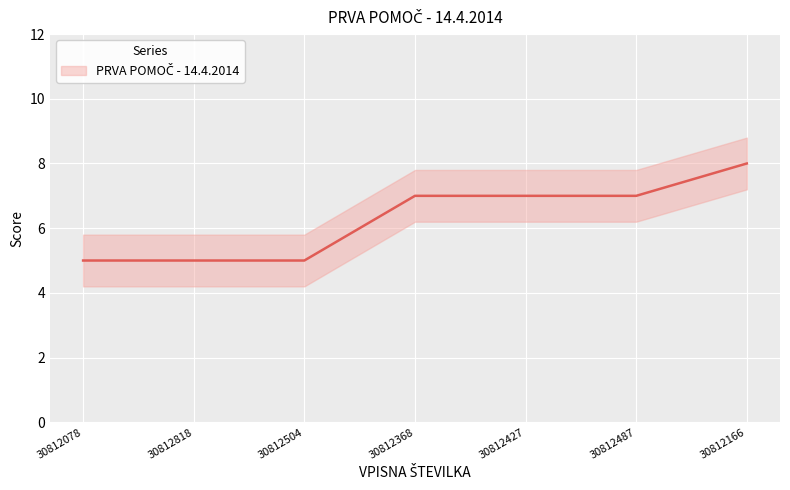

How many lines are shown in the chart?

1